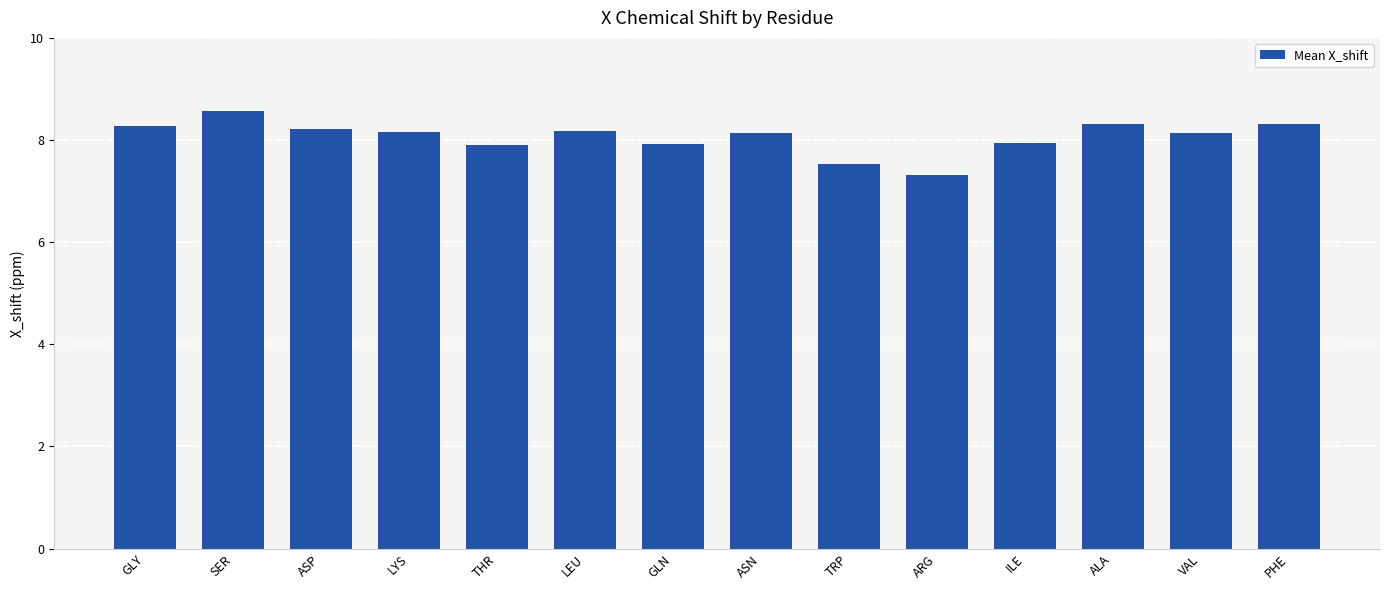

What is the sum of the values at VAL and ARG?

15.5